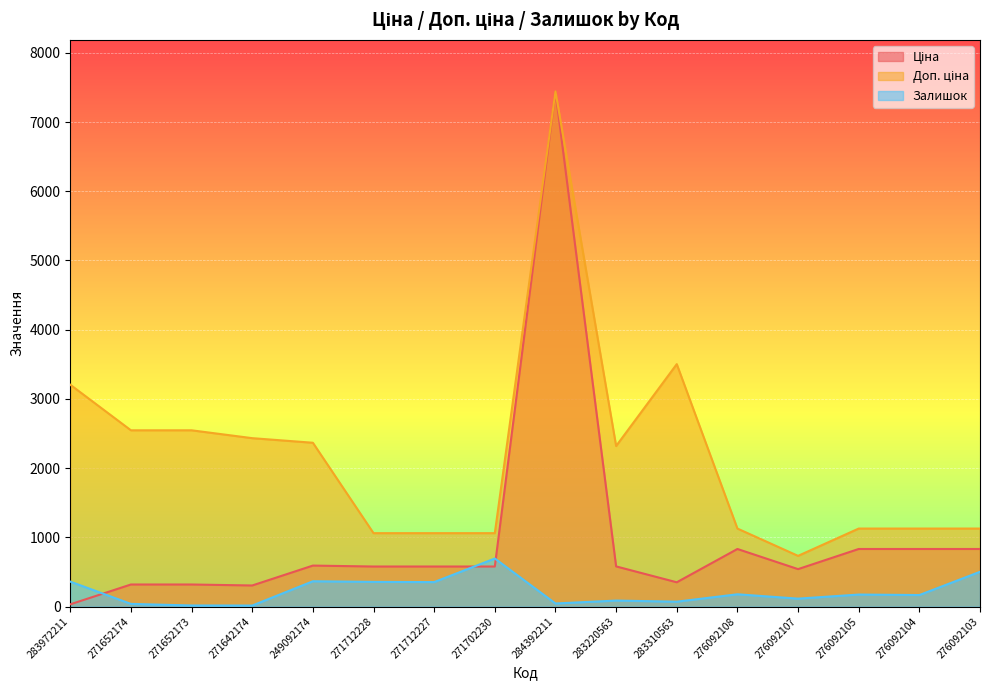

Is it true that Залишок equals 365.0 at 249092174?

True